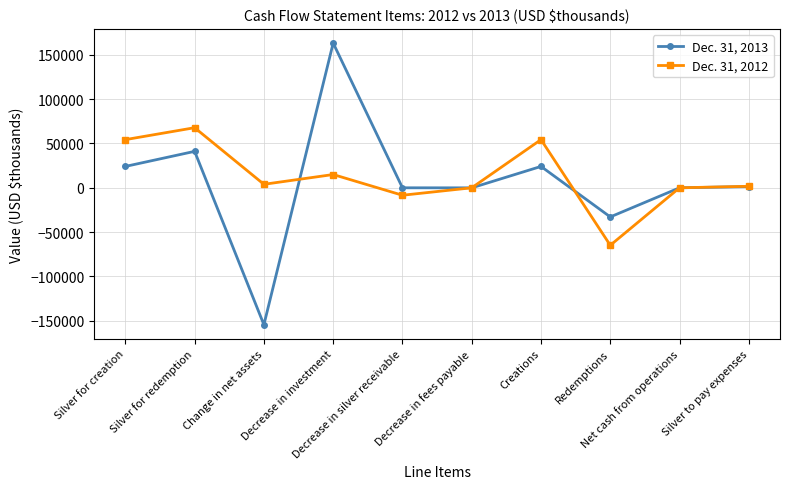

List the series in order of their overall mean, lowest first.

Dec. 31, 2013, Dec. 31, 2012